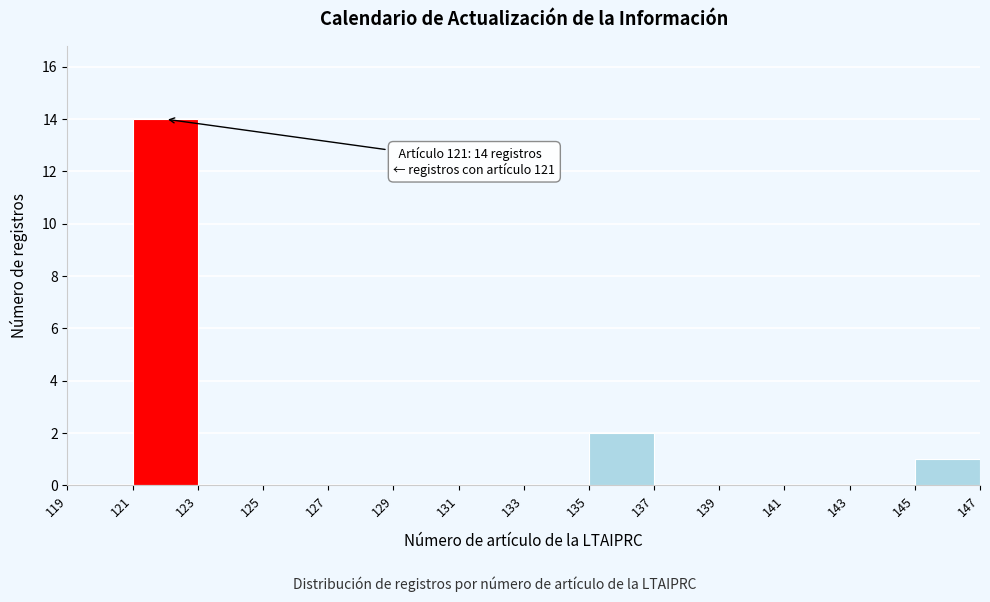

Which range on the x-axis has the tallest bar?

121 to 123